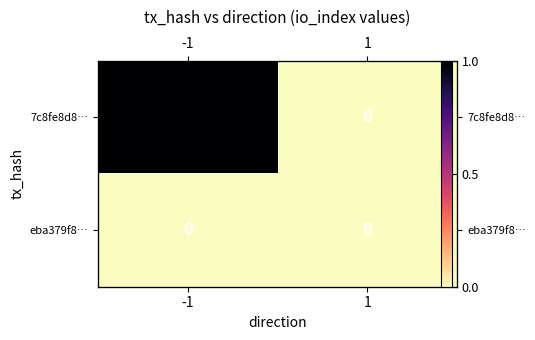

What is the difference between the 7c8fe8d8… values at 1 and -1?

1